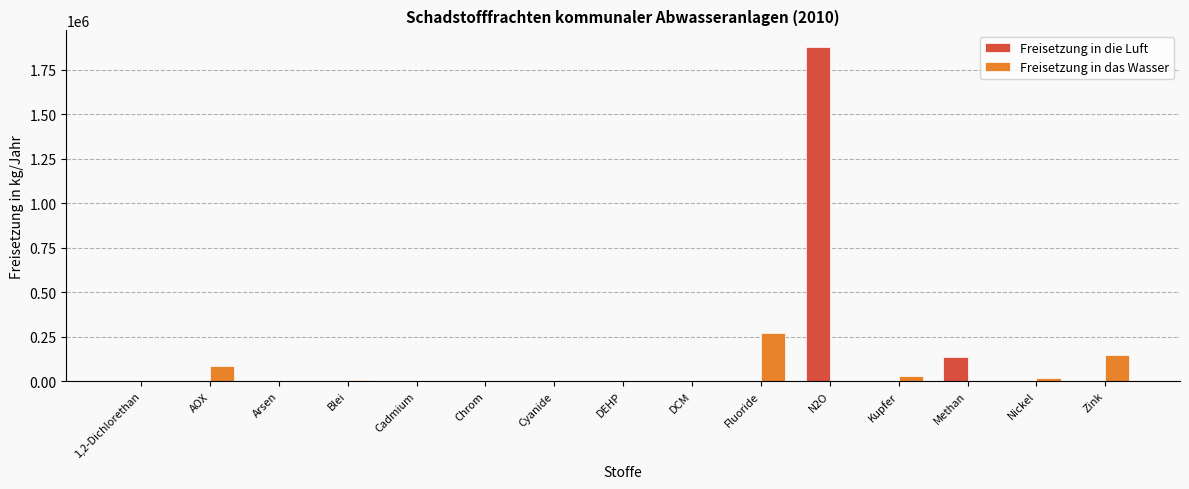

How many data points does each series have?

15